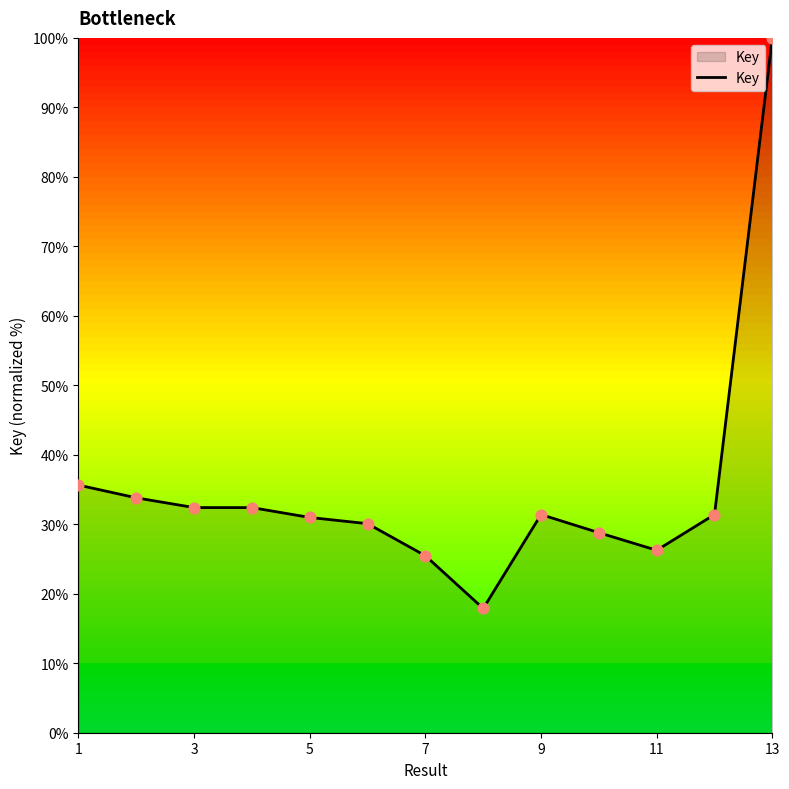

What is the smallest value displayed?

17.9